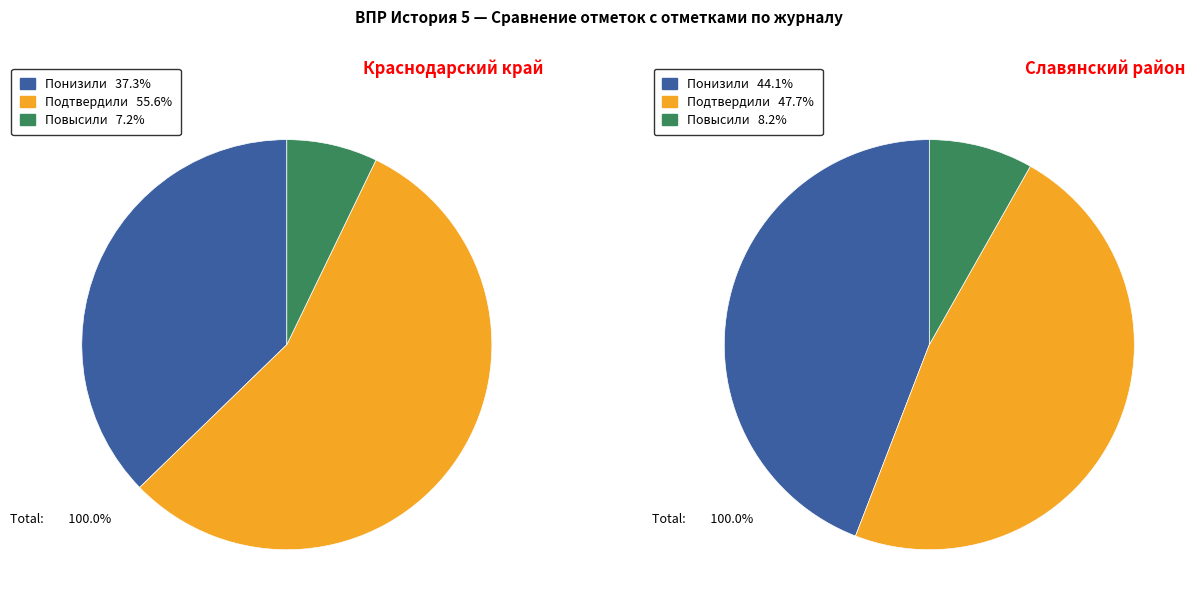

What is the spread (max minus min) of values at Краснодарский край?

48.4